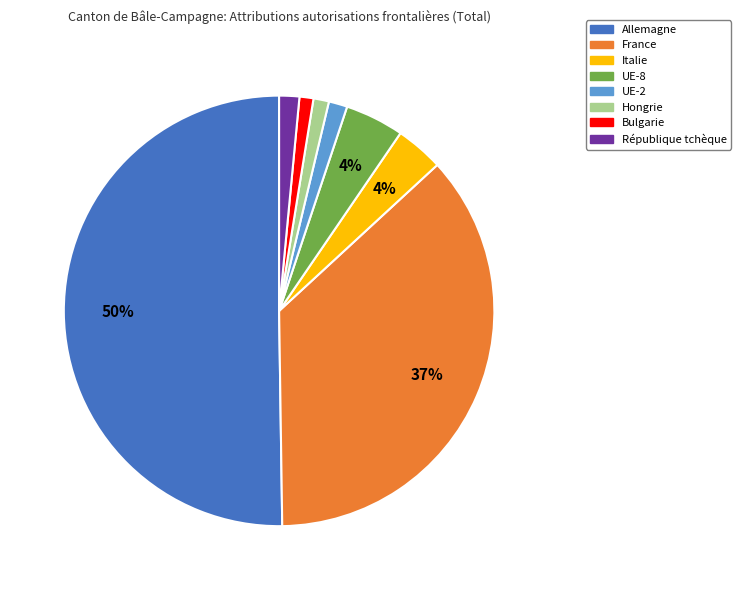

Combined, do France and Bulgarie account for over 50%?

No